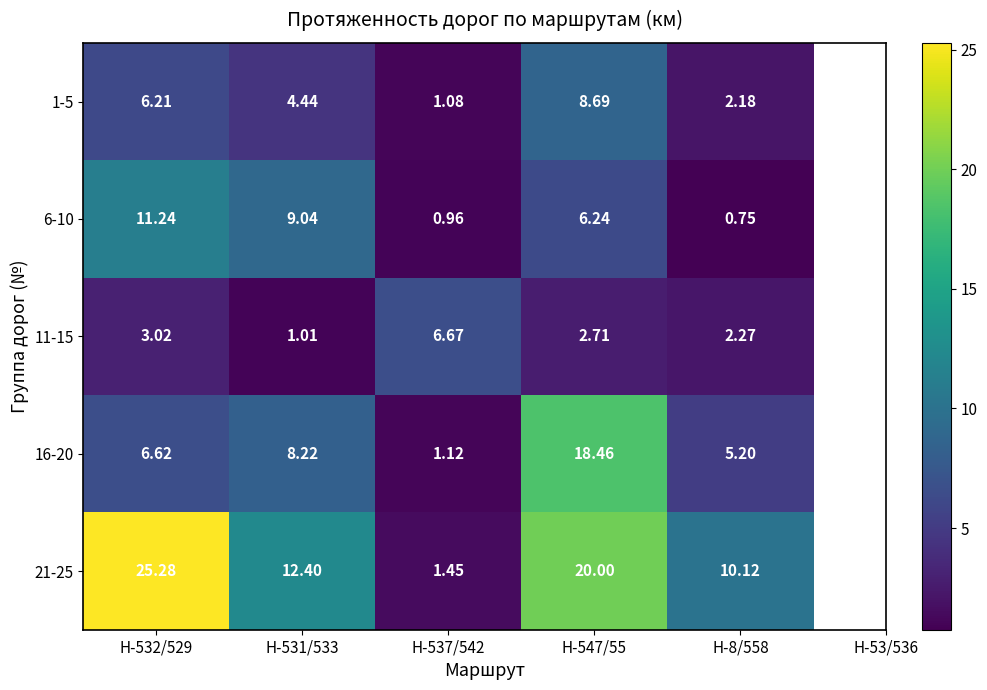

What is the total value across all series at Н-8/558?

20.5